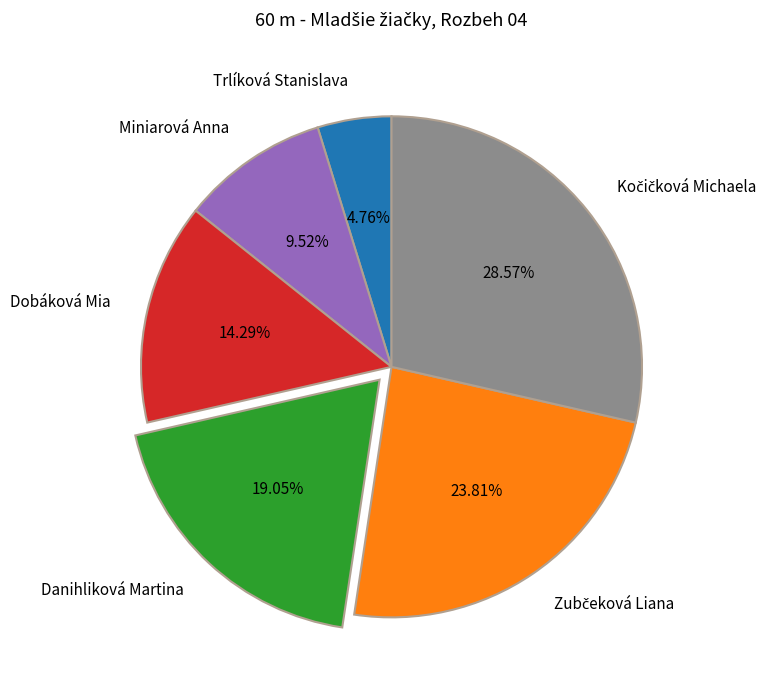

Which slice is the smallest?

Trlíková Stanislava